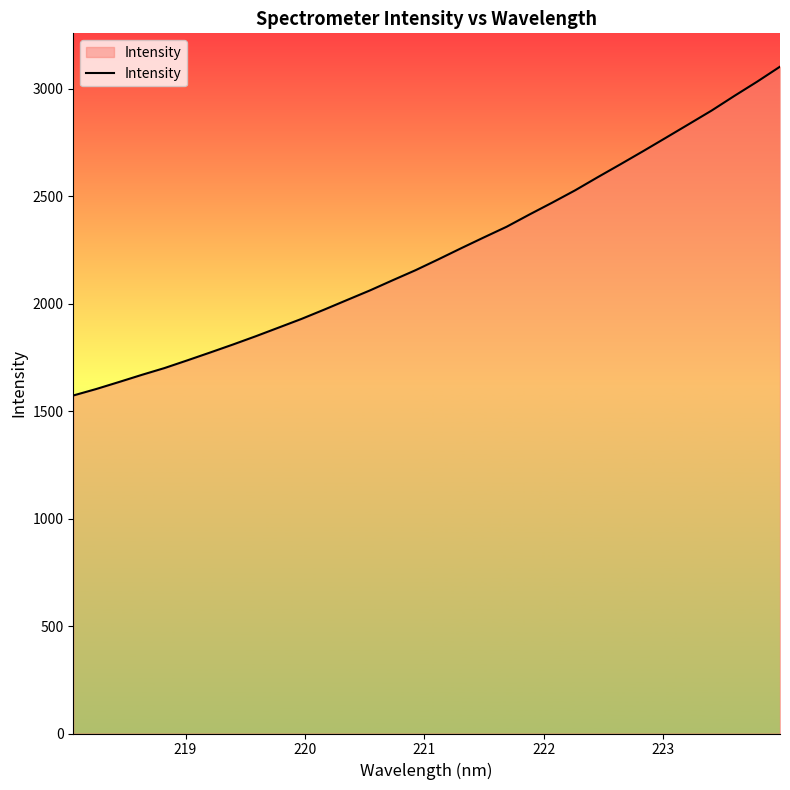

What is the difference between the maximum and minimum values?

1530.2